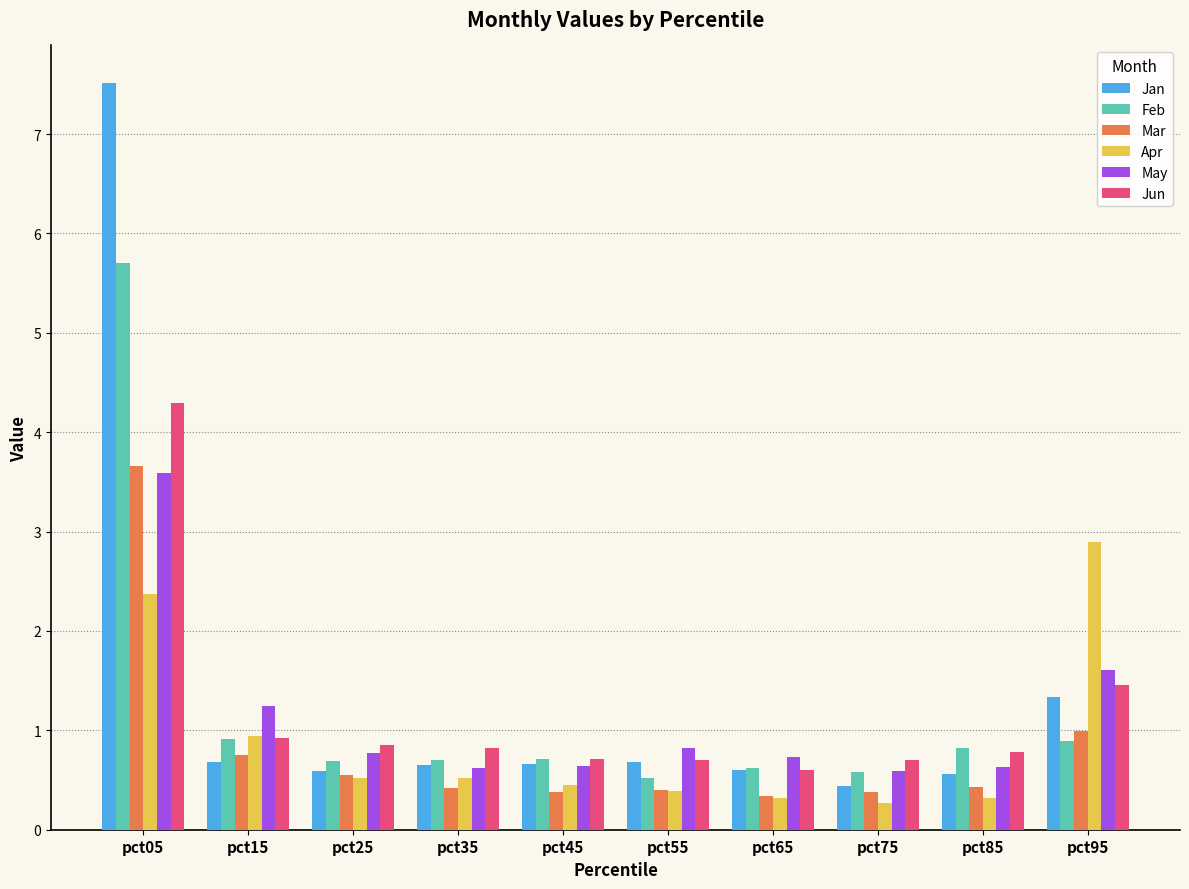

Count the number of data series in this chart.

6